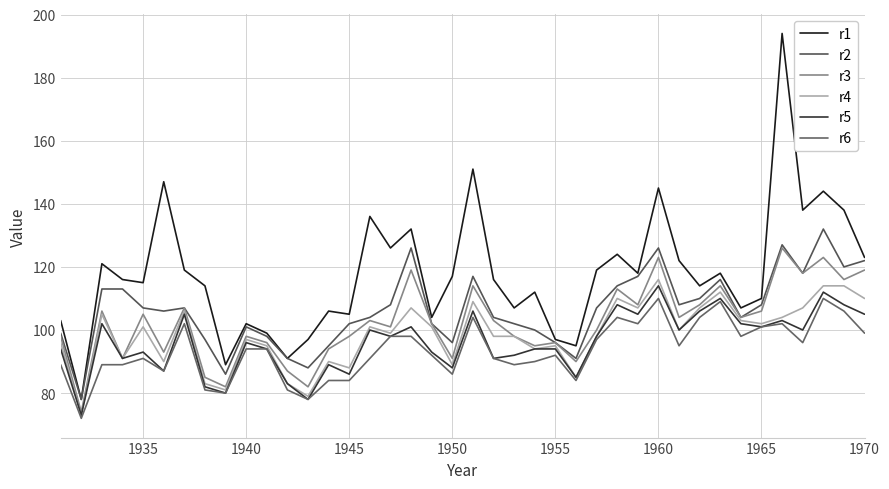

True or false: r1 has more than 1 points higher than both neighbors.

True